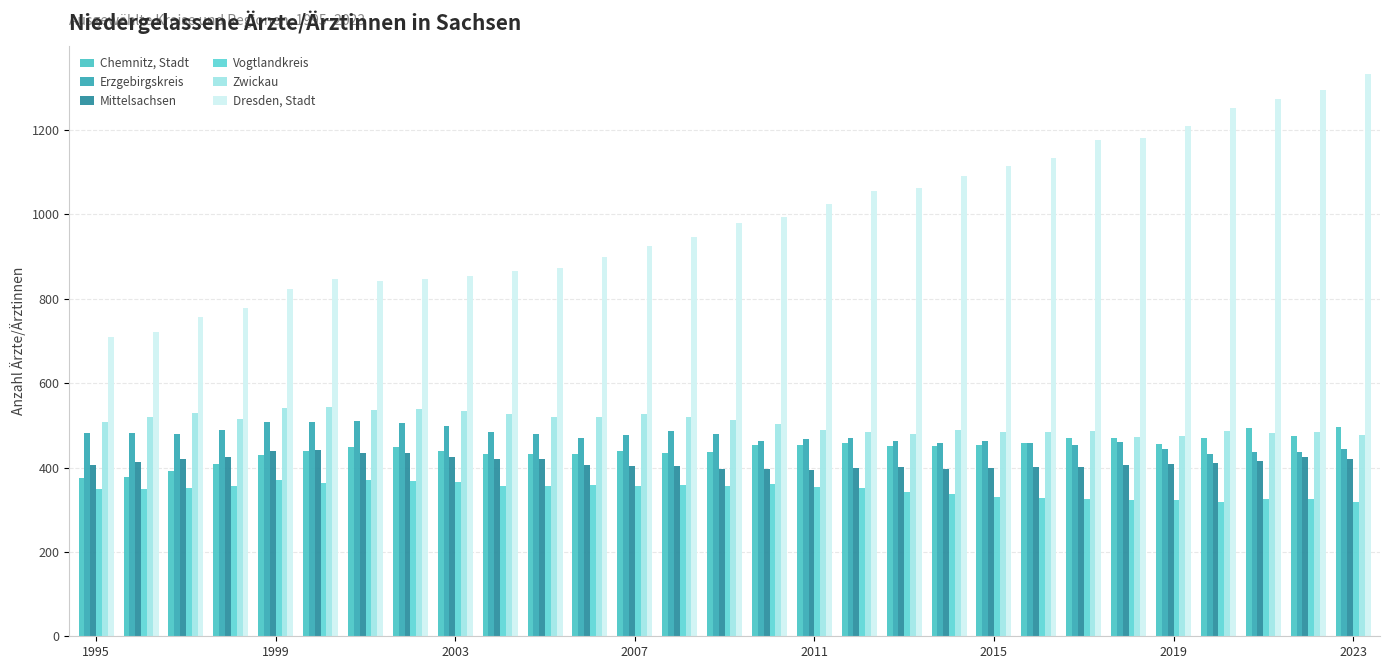

What is the sum of all Mittelsachsen values?

11957